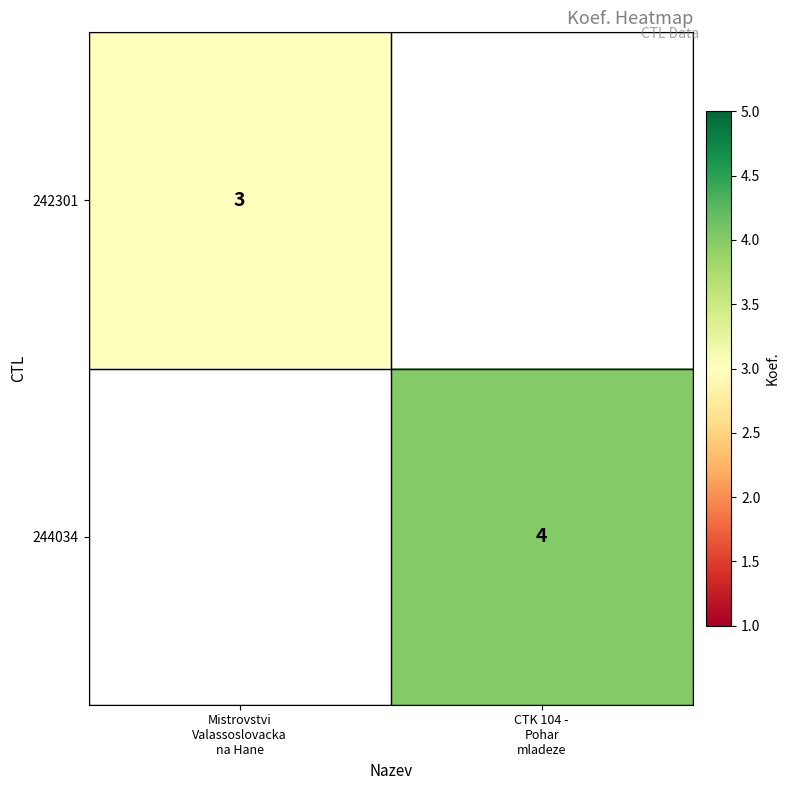

Which has a higher value, Mistrovstvi
Valassoslovacka
na Hane or CTK 104 -
Pohar
mladeze?

CTK 104 -
Pohar
mladeze